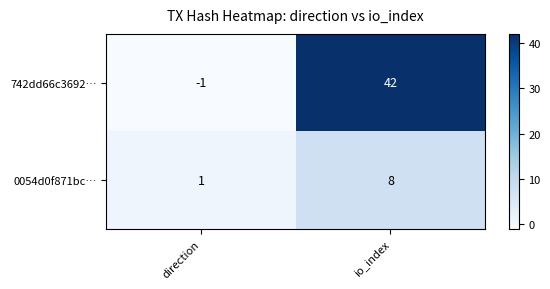

At which category is the sum across all series the highest?

io_index